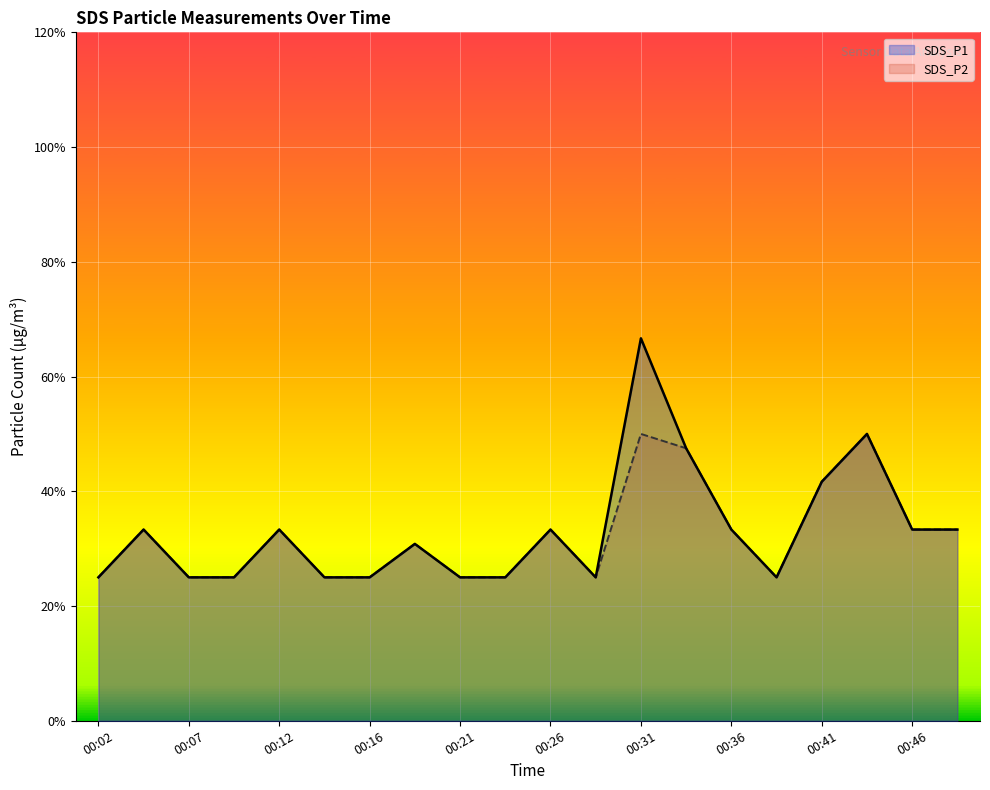

True or false: SDS_P1 and SDS_P2 cross at least once.

False